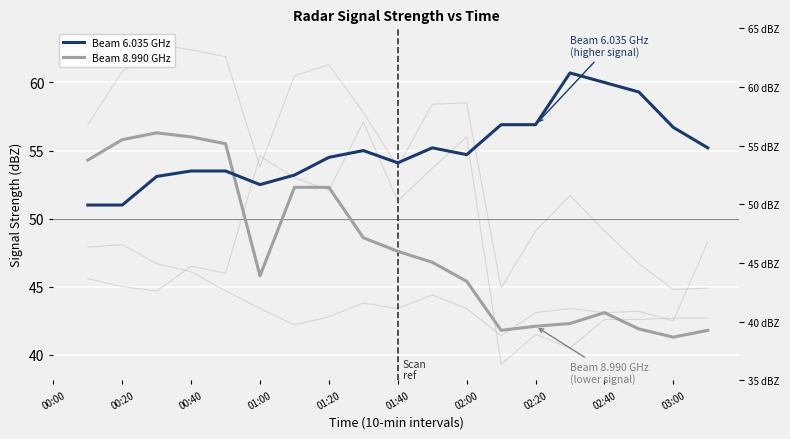

How many series are shown in this chart?

6